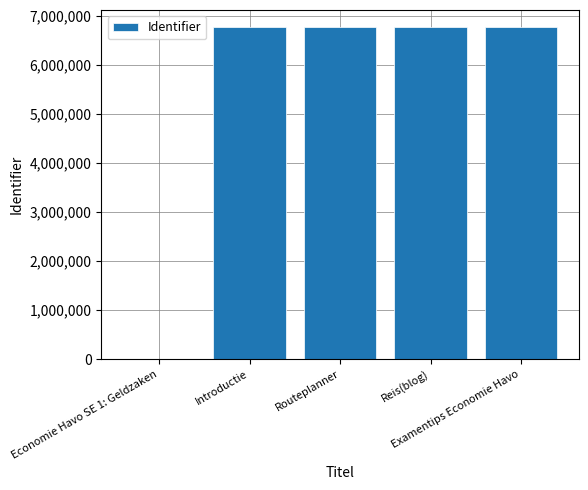

Where is the data nearest to the value 3393747?

Introductie